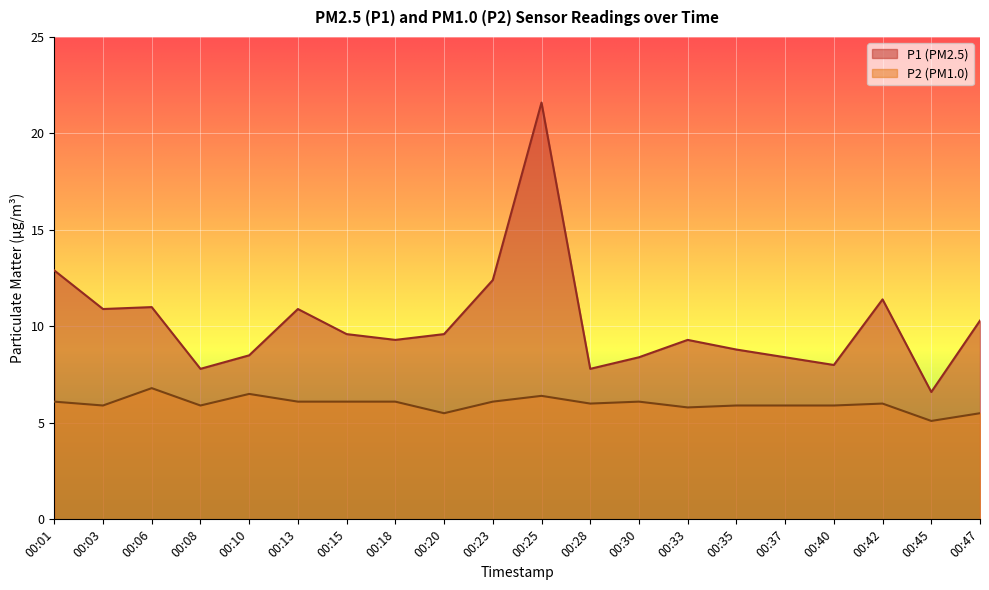

What are all the series names shown in the legend?

P1 (PM2.5), P2 (PM1.0)